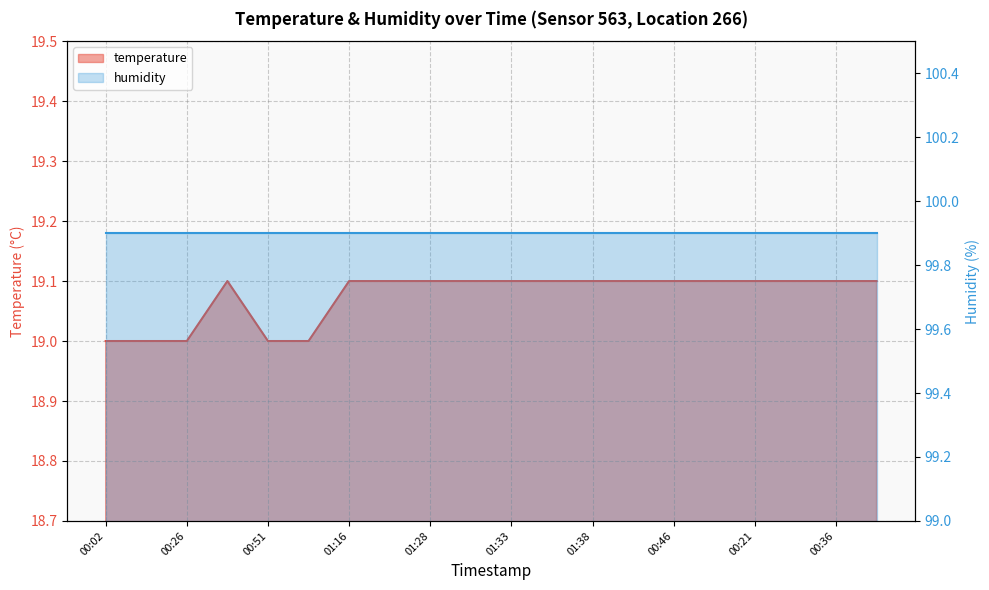

What is the label of the 11th point from the right?

01:31